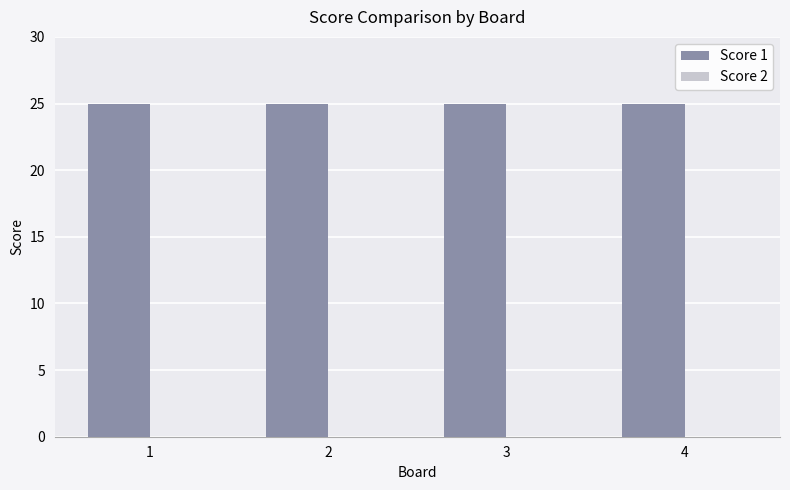

How many groups of bars are there?

4